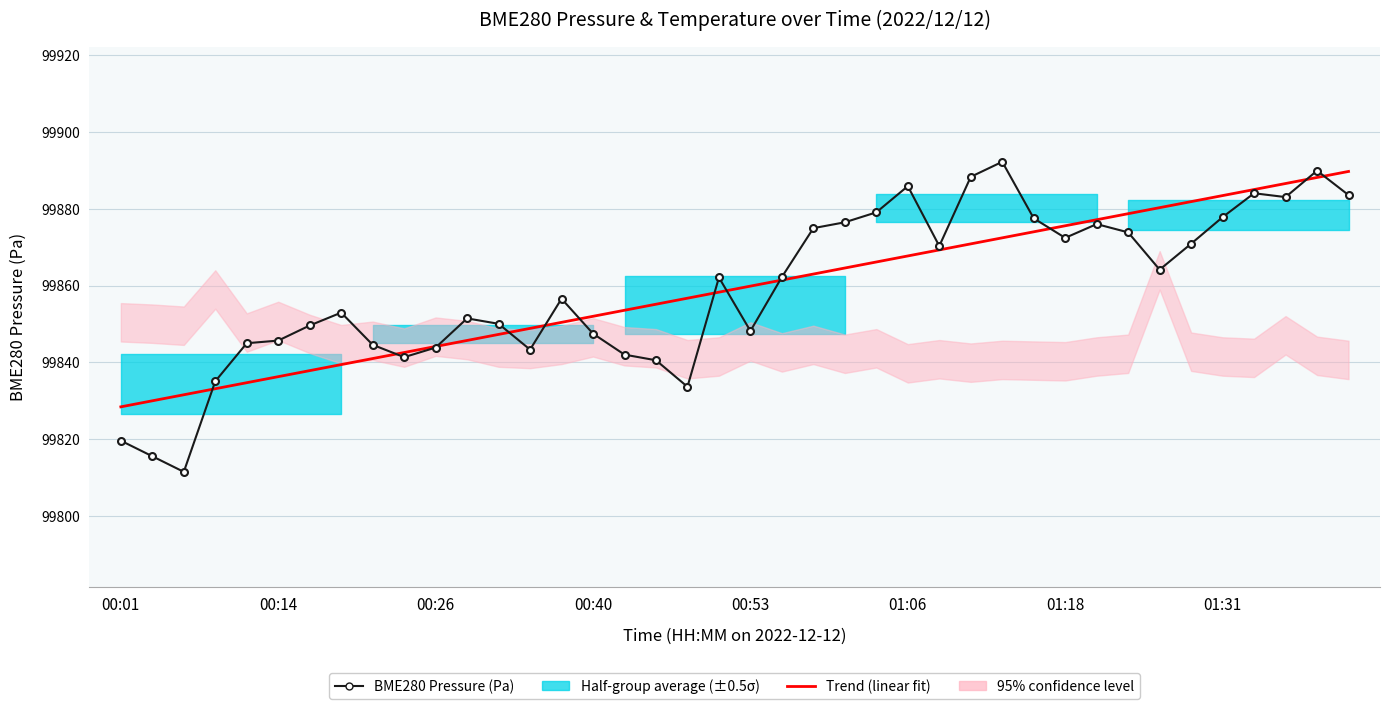

The value of Trend (linear fit) at 26 is 30463.7. True or false?

False